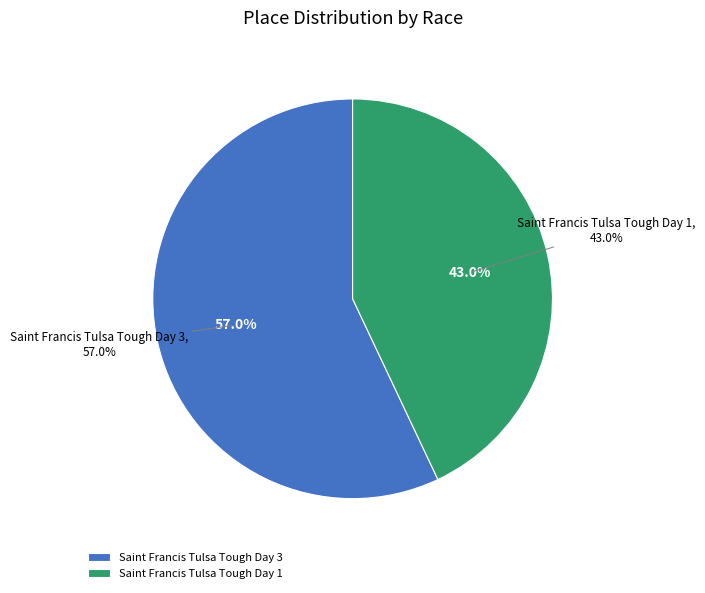

To the nearest percent, what portion does Saint Francis Tulsa Tough Day 3 represent?

57%